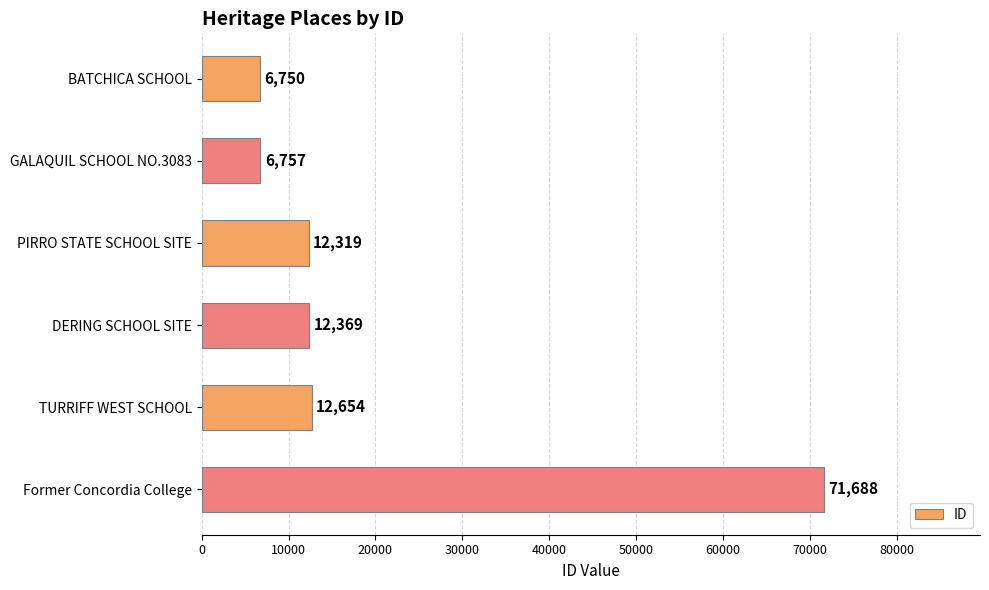

Reading top to bottom, list all the values displayed in this chart.

6750	6757	12319	12369	12654	71688